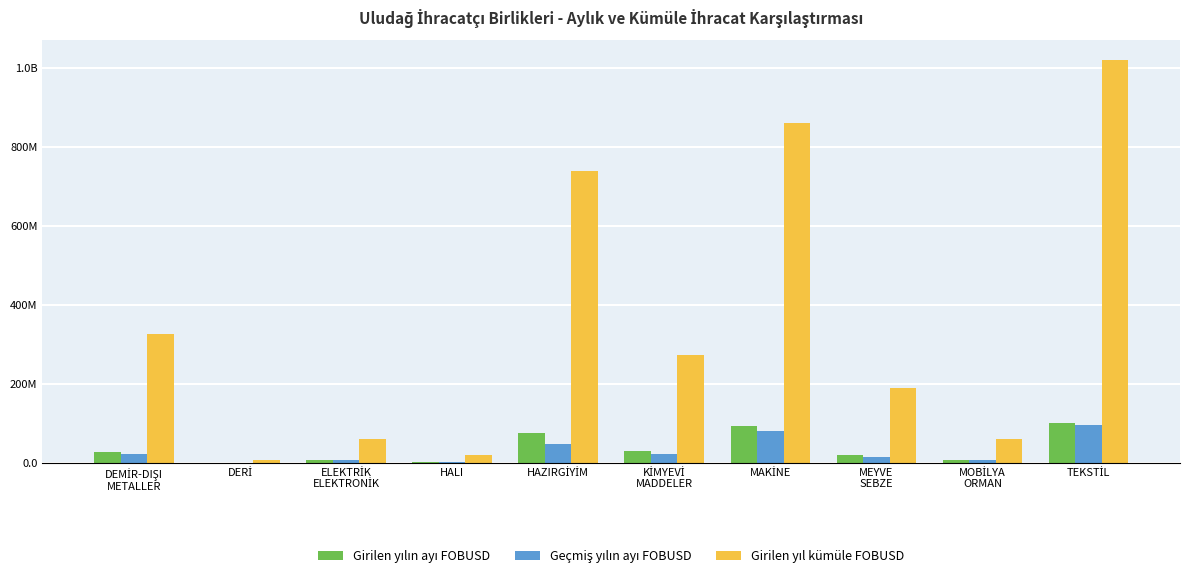

Reading left to right, what are all the values shown in this chart?

Girilen yılın ayı FOBUSD: 28171913.7	448363.1	7373810.9	2388953.2	75138312.7	29823327.4	93302741.6	19080915.6	6381537.9	101526103.4
Geçmiş yılın ayı FOBUSD: 22491777.1	358145.7	5764189.4	2127033.9	48009807.7	21817232.1	80662208.1	13536972.6	7073673.0	96405161.9
Girilen yıl kümüle FOBUSD: 324882693.0	6306105.2	60406344.1	20205128.9	738278152.1	272793511.4	858704091.8	189432174.0	59662772.8	1018486651.8